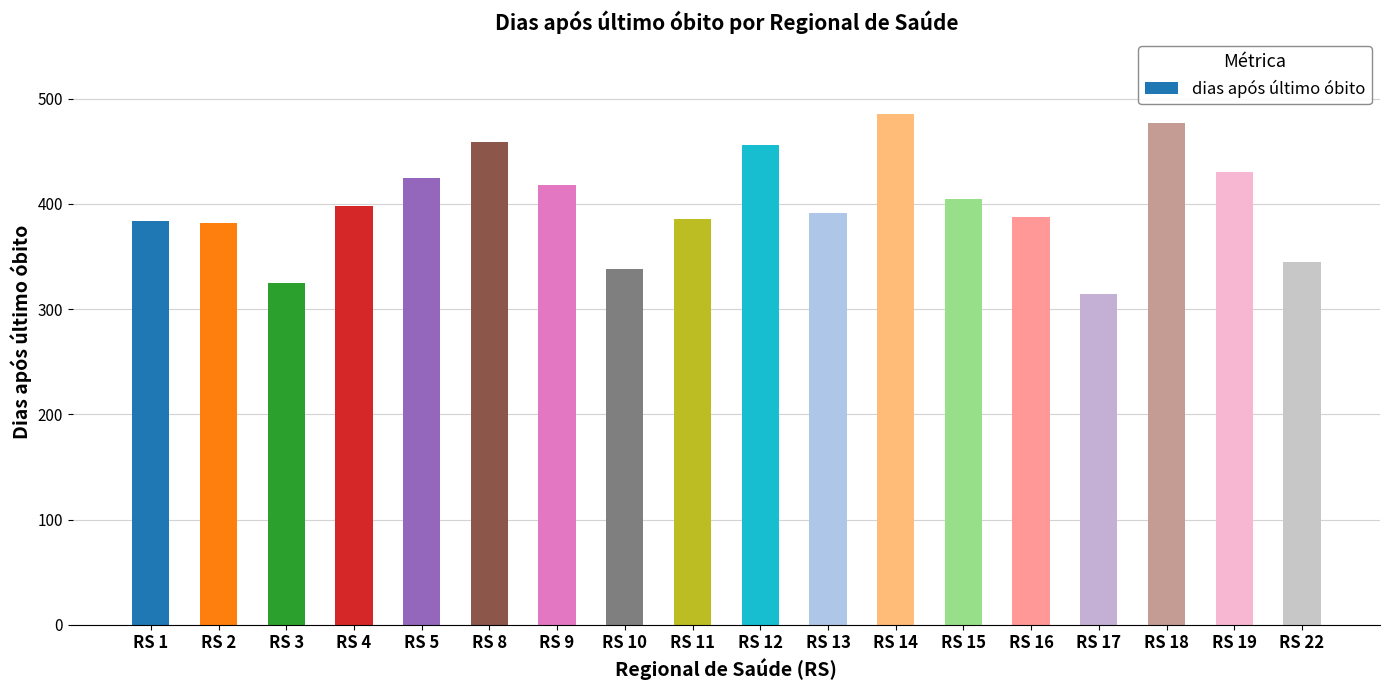

What is the smallest value displayed?

314